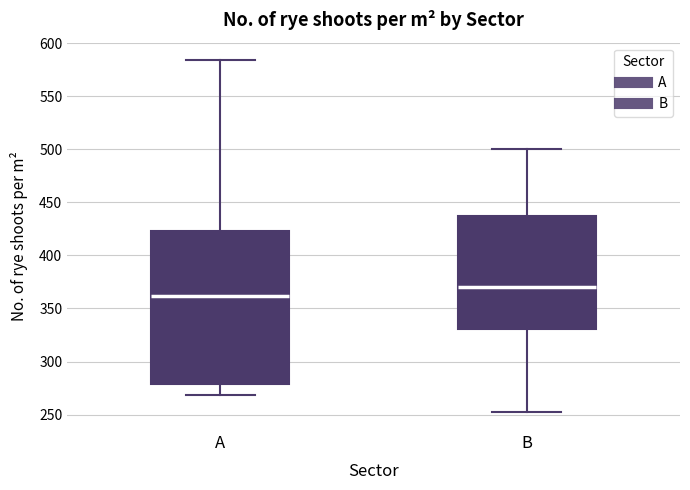

Comparing the boxes themselves (not the whiskers), which one is the tallest?

A